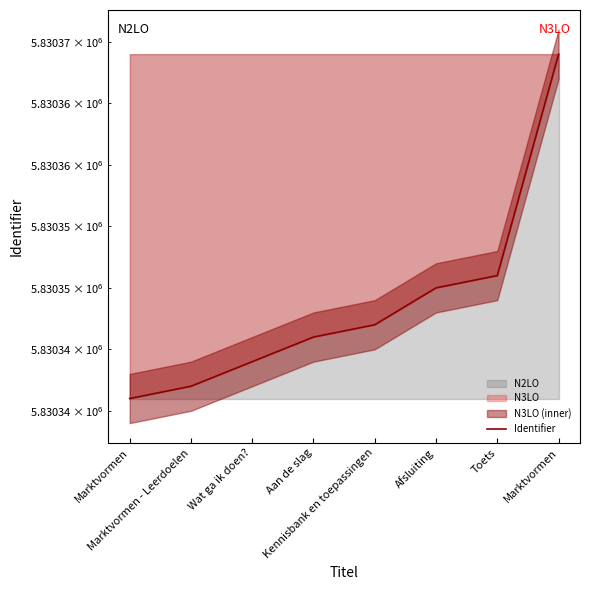

Approximately how many times larger is the value at Aan de slag compared to Wat ga ik doen??

1.0